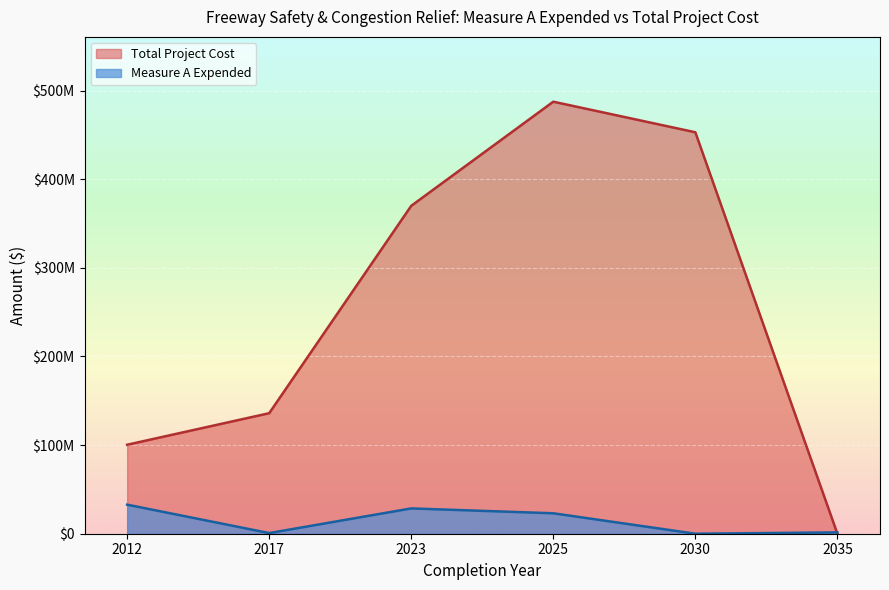

Which series has the largest range (max minus min)?

Total Project Cost